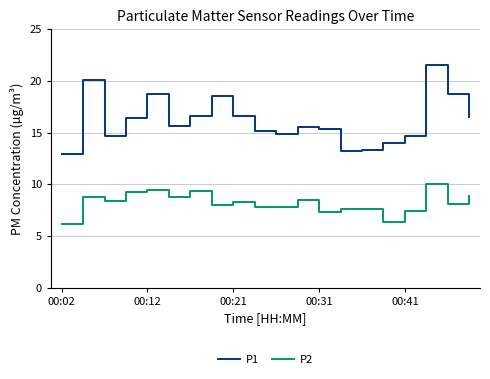

What is the minimum value shown in the chart?

6.2